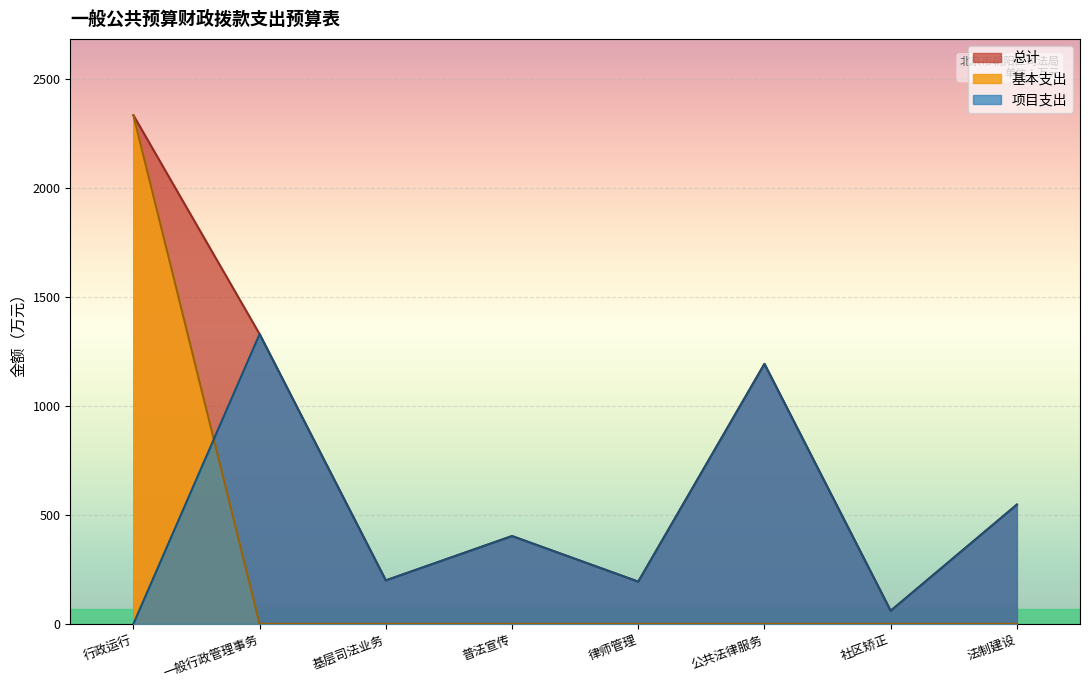

Is it true that 总计 equals 710.6 at 普法宣传?

False